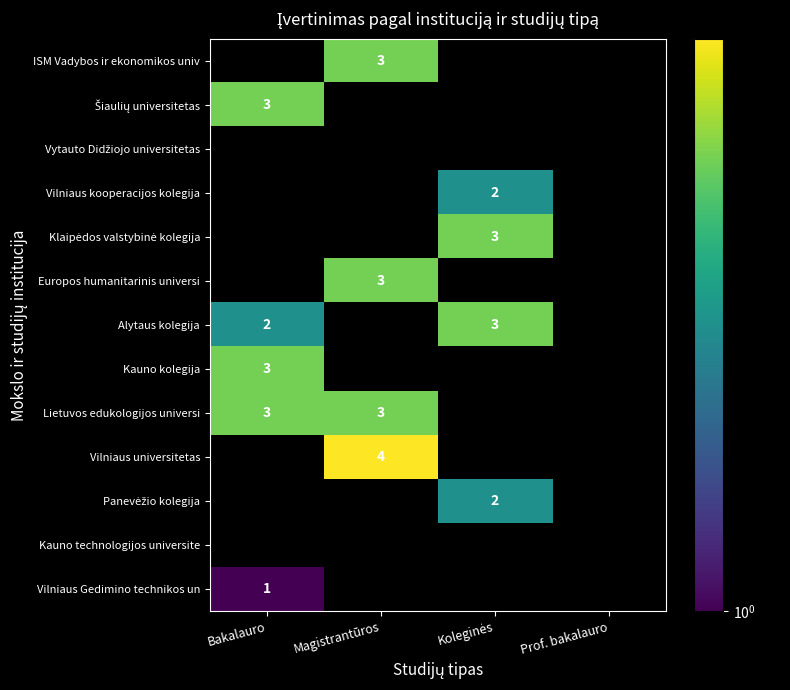

At how many categories does at least one series exceed 3?

1